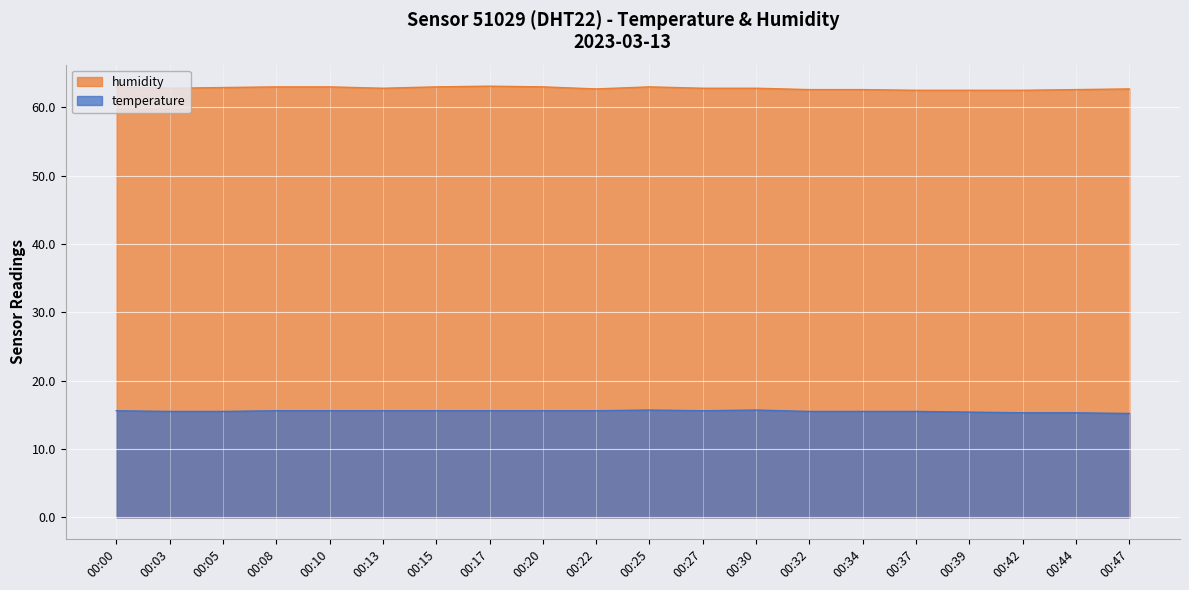

True or false: humidity has a value of 63.0 at 00:15.

True